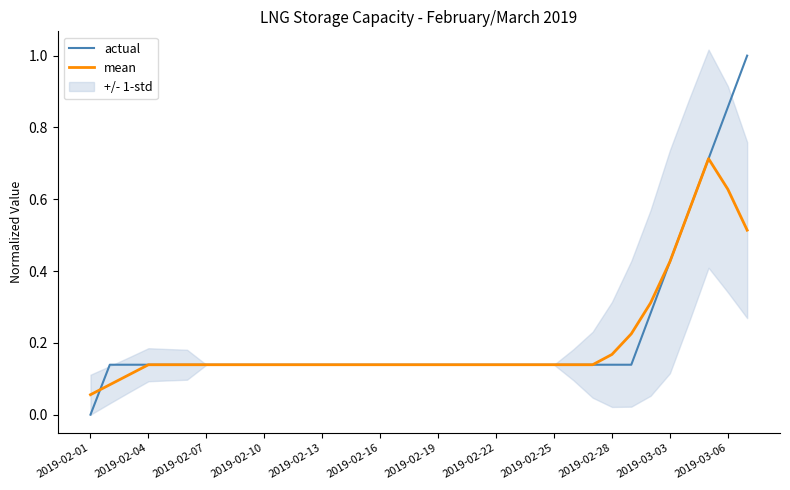

Which series has the largest range (max minus min)?

actual